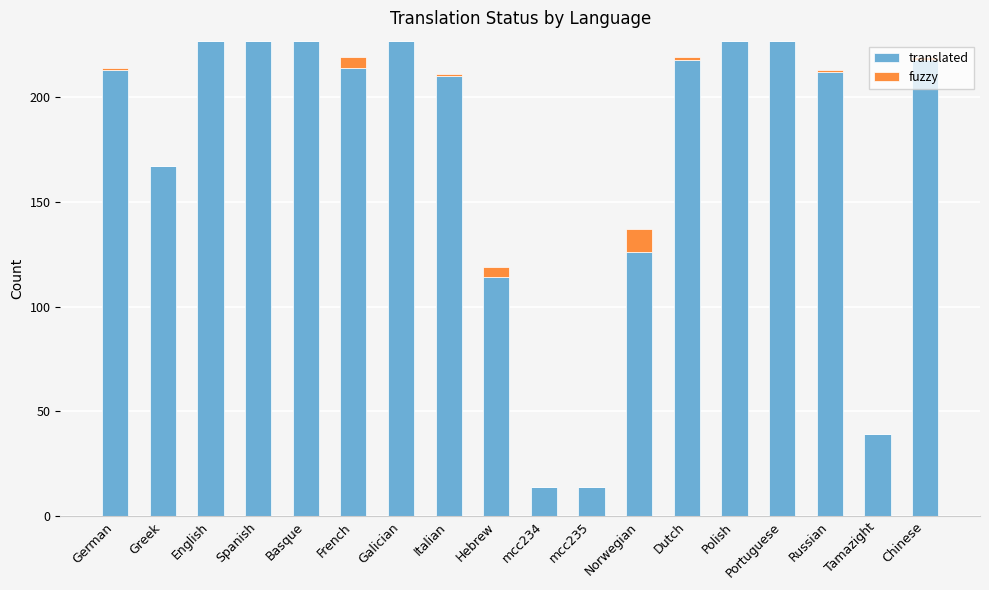

Read the translated value at Spanish, to the nearest 50.

250